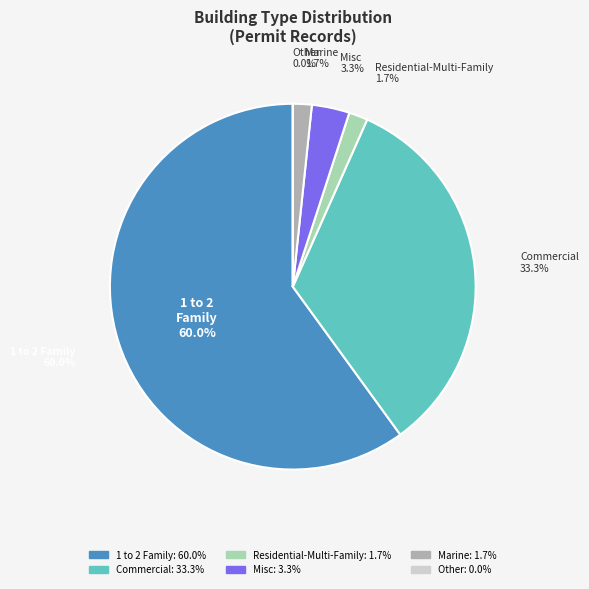

The 1 to 2 Family slice represents 20% of the pie. True or false?

False